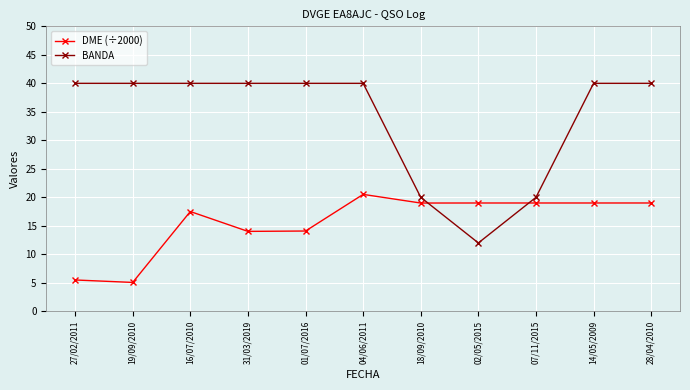

What is the sum of the BANDA values at 14/05/2009 and 28/04/2010?

80.0